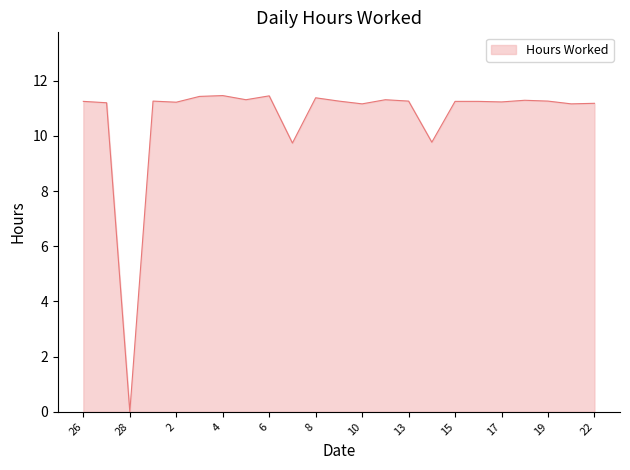

What is the maximum value shown in the chart?

11.5